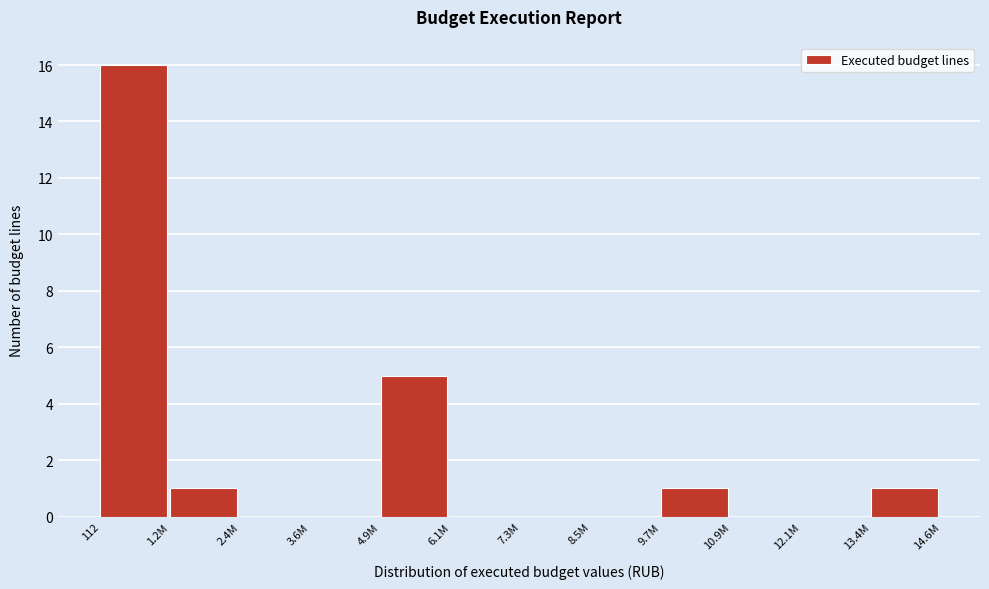

Reading left to right, transcribe all the data shown in this chart.

112=16	1.2M=1	2.4M=0	3.6M=0	4.9M=5	6.1M=0	7.3M=0	8.5M=0	9.7M=1	10.9M=0	12.1M=0	13.4M=1